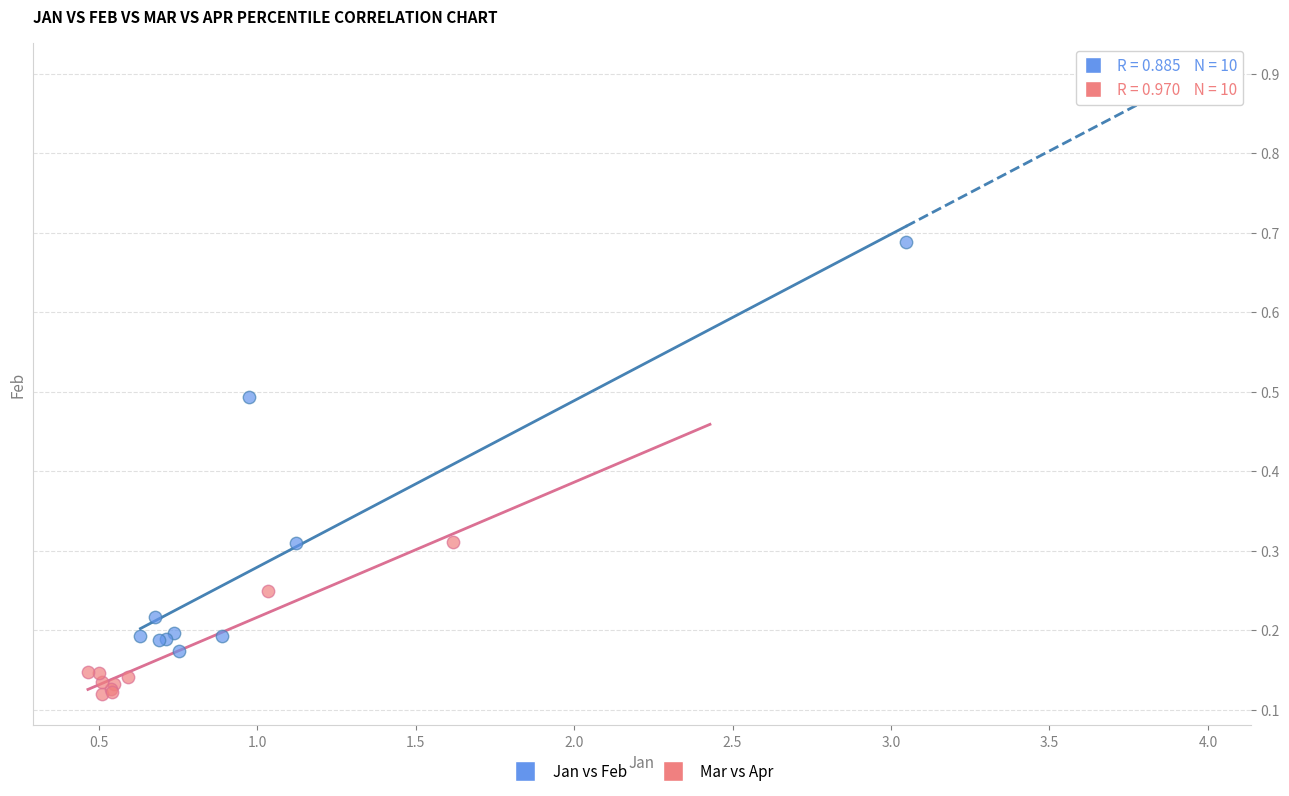

Which series has the largest Y range (max minus min)?

Jan vs Feb